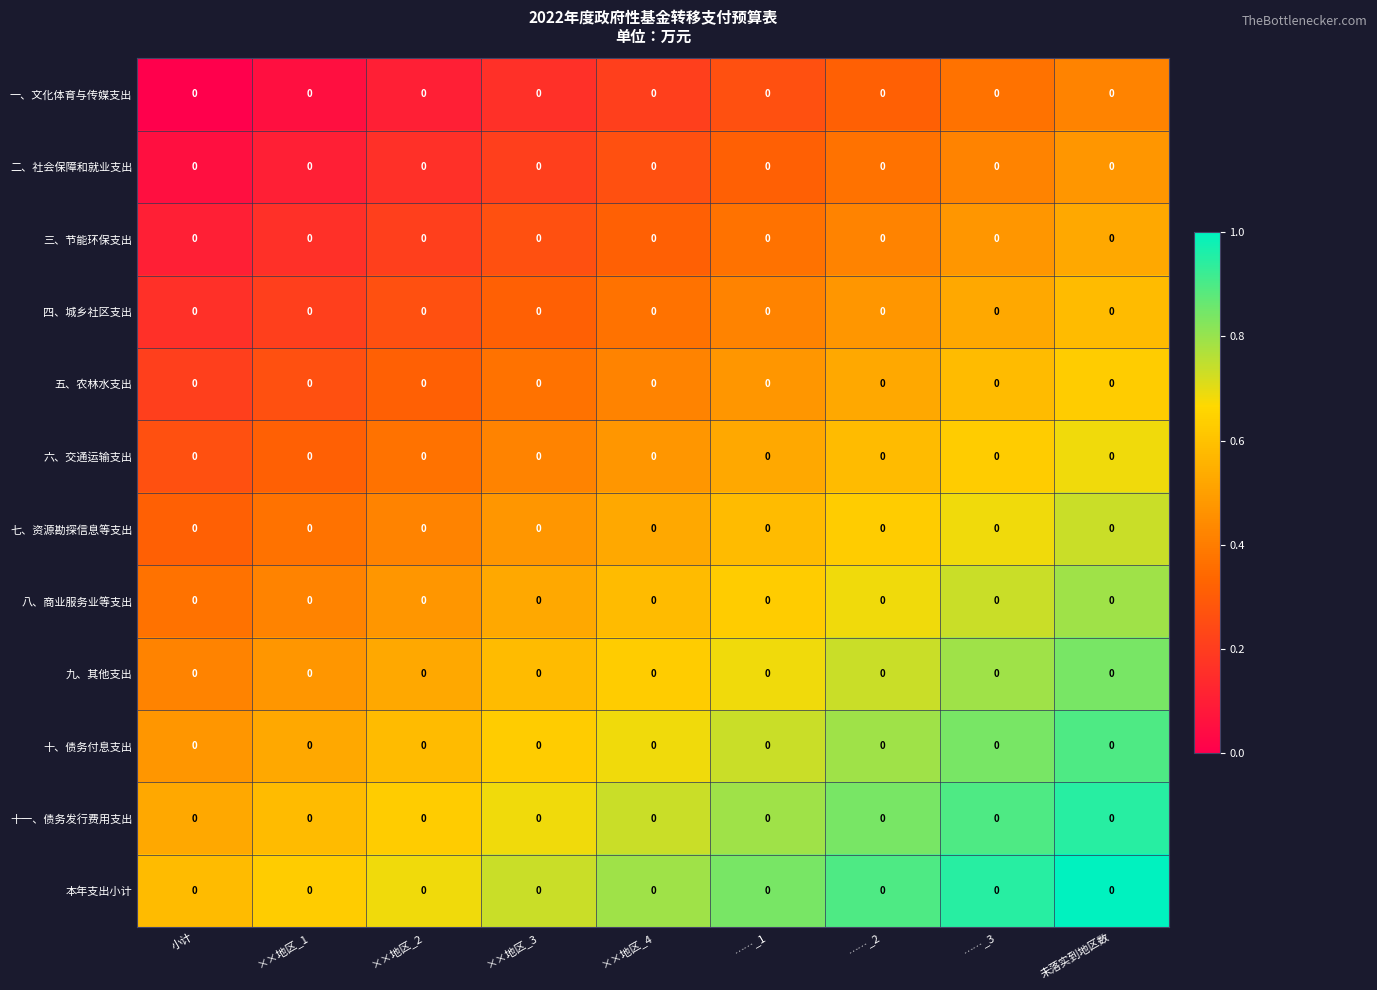

Rank the series by their maximum value, from highest to lowest.

本年支出小计, 十一、债务发行费用支出, 十、债务付息支出, 九、其他支出, 八、商业服务业等支出, 七、资源勘探信息等支出, 六、交通运输支出, 五、农林水支出, 四、城乡社区支出, 三、节能环保支出, 二、社会保障和就业支出, 一、文化体育与传媒支出